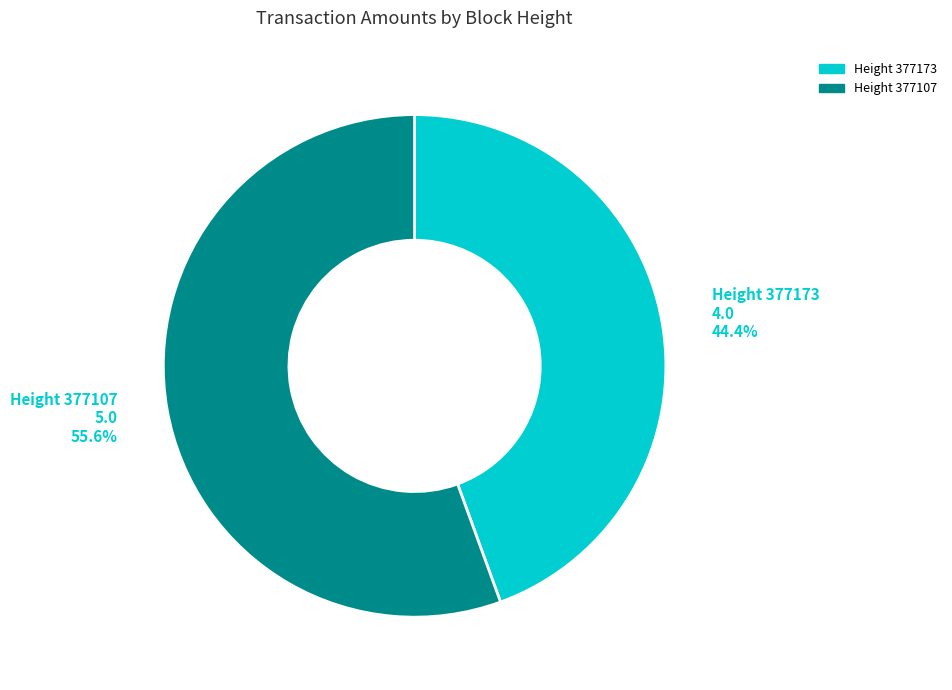

Is there any slice that represents more than half of the pie?

Yes